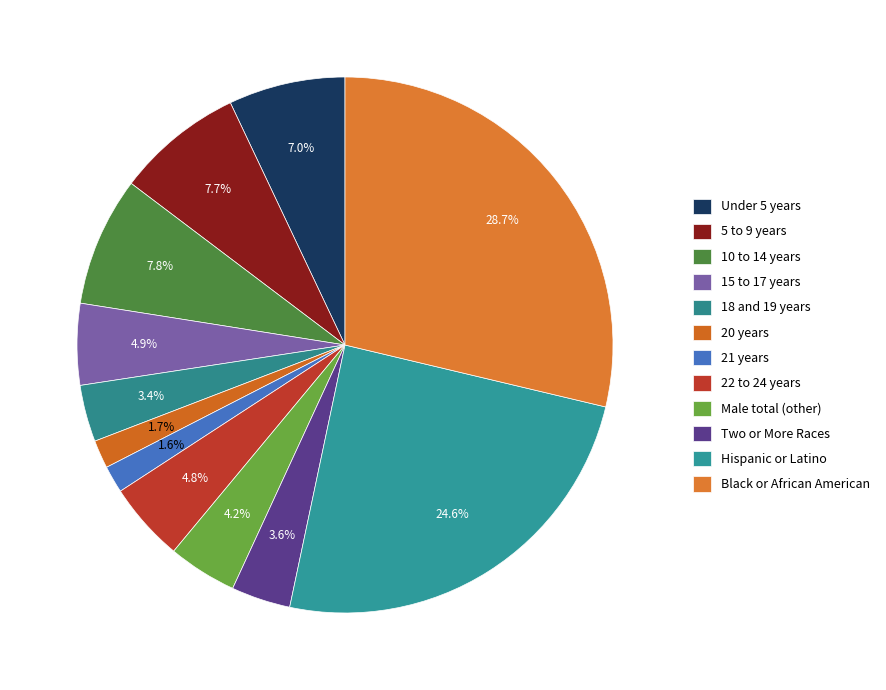

Rank the categories by value from lowest to highest.

21 years, 20 years, 18 and 19 years, Two or More Races, Male total (other), 22 to 24 years, 15 to 17 years, Under 5 years, 5 to 9 years, 10 to 14 years, Hispanic or Latino, Black or African American